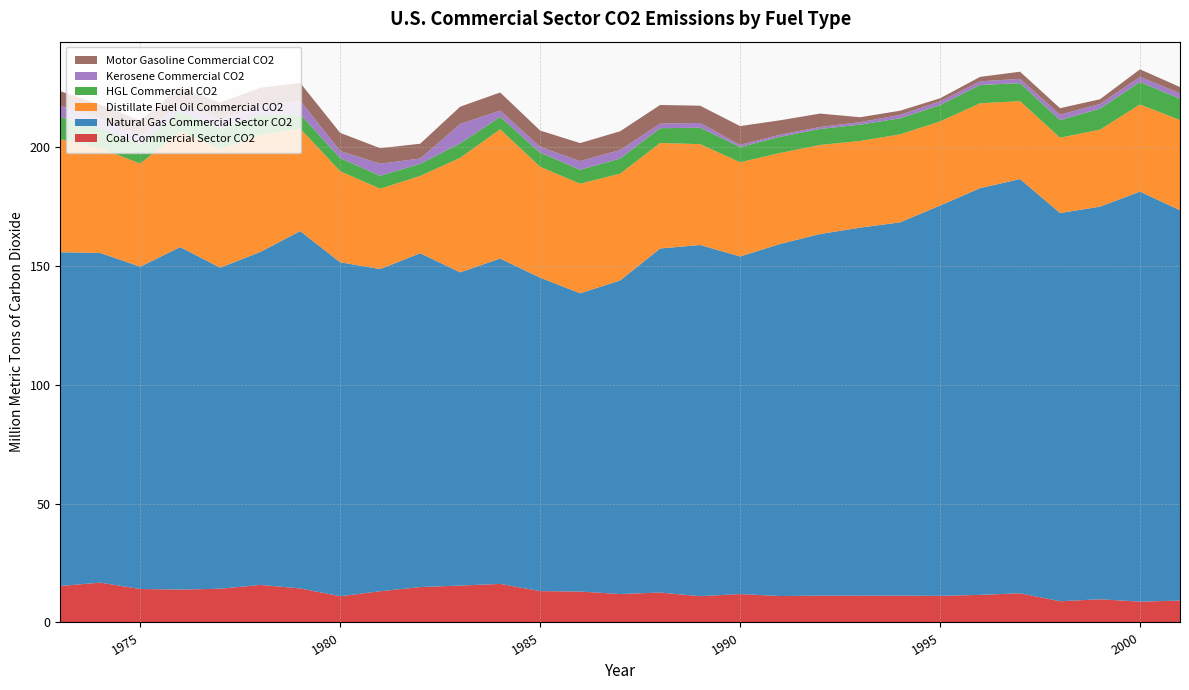

Reading right to left, what are all the values shown in this chart?

Coal Commercial Sector CO2: 2001=9.2	2000=8.8	1999=9.8	1998=8.9	1997=12.3	1996=11.6	1995=11.2	1994=11.3	1993=11.3	1992=11.3	1991=11.1	1990=12.0	1989=11.1	1988=12.6	1987=12.0	1986=13.0	1985=13.2	1984=16.2	1983=15.5	1982=14.9	1981=13.1	1980=11.0	1979=14.3	1978=15.8	1977=14.2	1976=13.8	1975=14.1	1974=16.8	1973=15.4
Natural Gas Commercial Sector CO2: 2001=164.2	2000=172.5	1999=165.2	1998=163.3	1997=174.2	1996=171.1	1995=164.2	1994=157.0	1993=154.9	1992=152.1	1991=148.1	1990=142.0	1989=147.7	1988=144.7	1987=131.9	1986=125.5	1985=131.9	1984=136.9	1983=131.8	1982=140.4	1981=135.5	1980=140.5	1979=150.3	1978=140.1	1977=135.1	1976=144.1	1975=135.6	1974=138.7	1973=140.4
Distillate Fuel Oil Commercial CO2: 2001=37.9	2000=36.7	1999=32.4	1998=31.7	1997=32.8	1996=35.7	1995=35.4	1994=37.0	1993=36.5	1992=37.5	1991=38.3	1990=39.6	1989=42.4	1988=44.4	1987=44.9	1986=46.1	1985=46.7	1984=54.4	1983=48.2	1982=32.5	1981=33.8	1980=38.3	1979=43.2	1978=49.2	1977=50.0	1976=48.5	1975=43.4	1974=44.1	1973=47.6
HGL Commercial CO2: 2001=9.0	2000=9.5	1999=8.8	1998=7.4	1997=7.6	1996=7.7	1995=6.8	1994=6.8	1993=6.9	1992=6.7	1991=6.8	1990=6.4	1989=6.9	1988=6.2	1987=6.4	1986=5.9	1985=6.0	1984=5.2	1983=6.1	1982=5.1	1981=5.5	1980=5.5	1979=6.0	1978=8.3	1977=8.5	1976=8.6	1975=8.2	1974=8.5	1973=9.2
Kerosene Commercial CO2: 2001=2.3	2000=2.2	1999=2.0	1998=2.3	1997=1.8	1996=1.5	1995=1.6	1994=1.4	1993=1.0	1992=0.8	1991=0.9	1990=0.9	1989=2.0	1988=1.9	1987=3.6	1986=3.7	1985=2.4	1984=2.6	1983=8.1	1982=2.2	1981=5.1	1980=3.0	1979=5.7	1978=4.0	1977=3.8	1976=3.2	1975=3.6	1974=4.0	1973=4.7
Motor Gasoline Commercial CO2: 2001=2.6	2000=3.1	1999=2.0	1998=2.7	1997=3.0	1996=1.9	1995=1.3	1994=1.8	1993=2.1	1992=5.7	1991=6.1	1990=7.9	1989=7.3	1988=7.9	1987=7.9	1986=7.6	1985=6.8	1984=7.6	1983=7.3	1982=6.2	1981=6.5	1980=7.6	1979=7.4	1978=7.6	1977=7.2	1976=6.9	1975=6.3	1974=5.9	1973=6.2